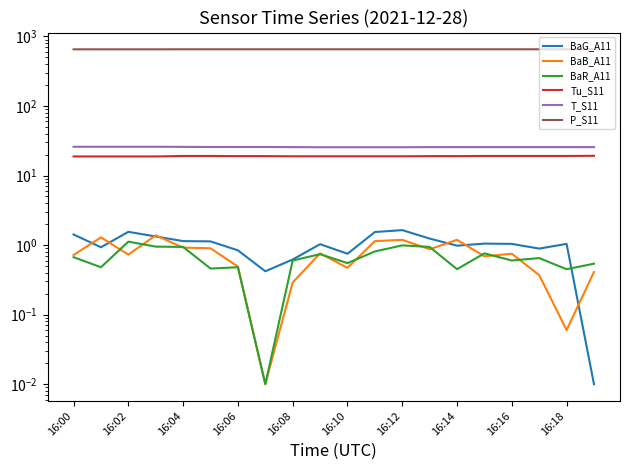

What are all the series names shown in the legend?

BaG_A11, BaB_A11, BaR_A11, Tu_S11, T_S11, P_S11